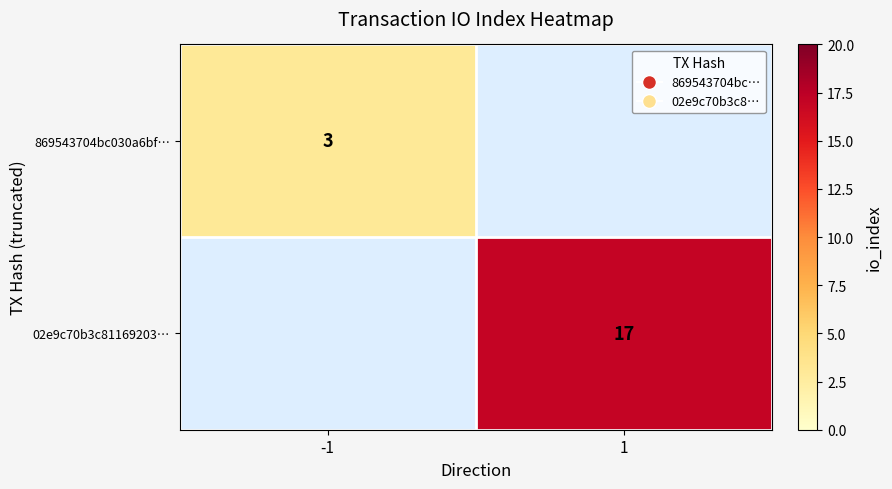

The value of 869543704bc030a6bf… at -1 is 2. True or false?

False